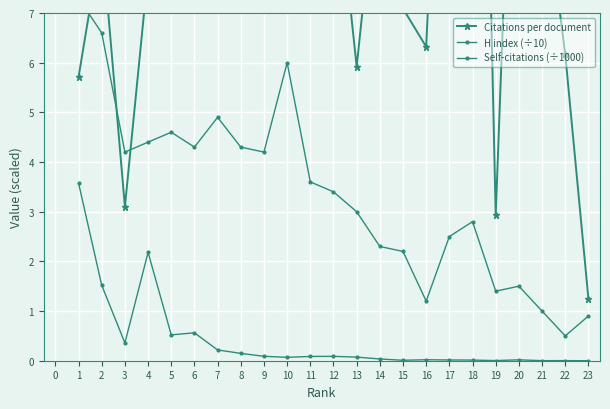

Where is Citations per document nearest to the value 12?

10